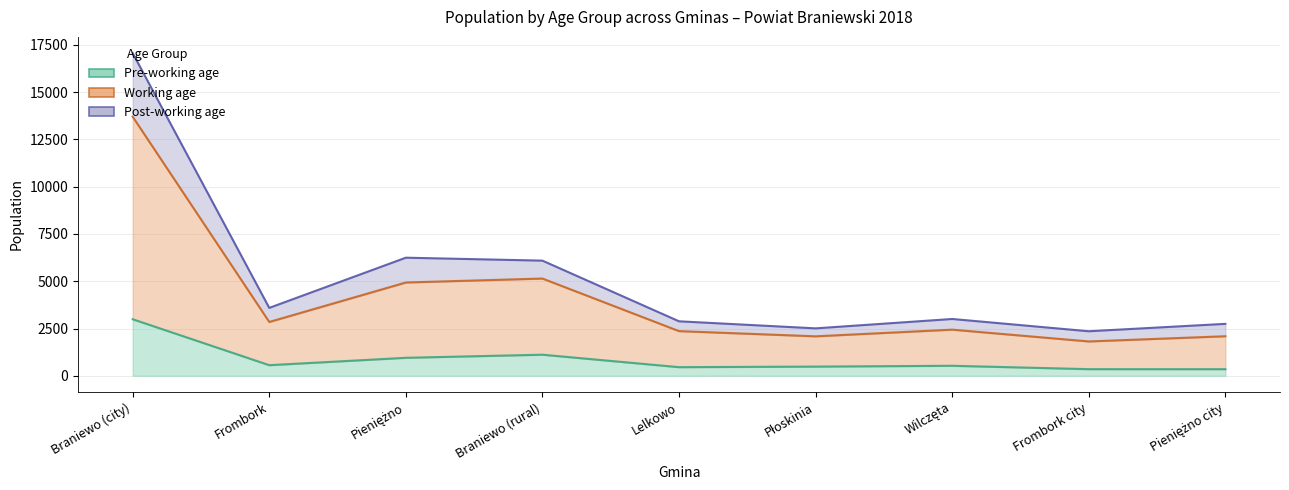

At which category is the sum across all series the highest?

Braniewo (city)